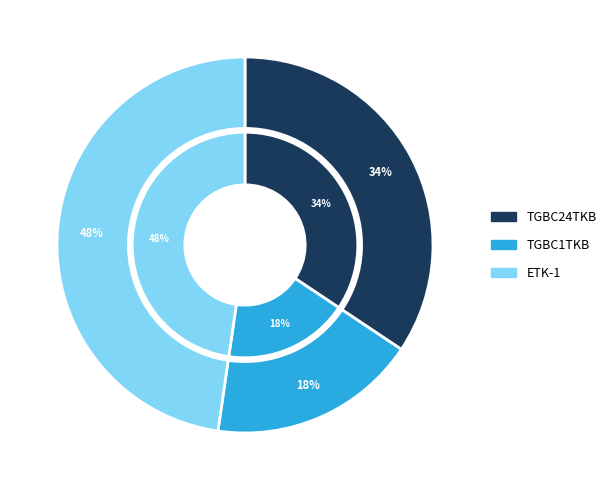

To the nearest percent, what portion does TGBC24TKB represent?

34%